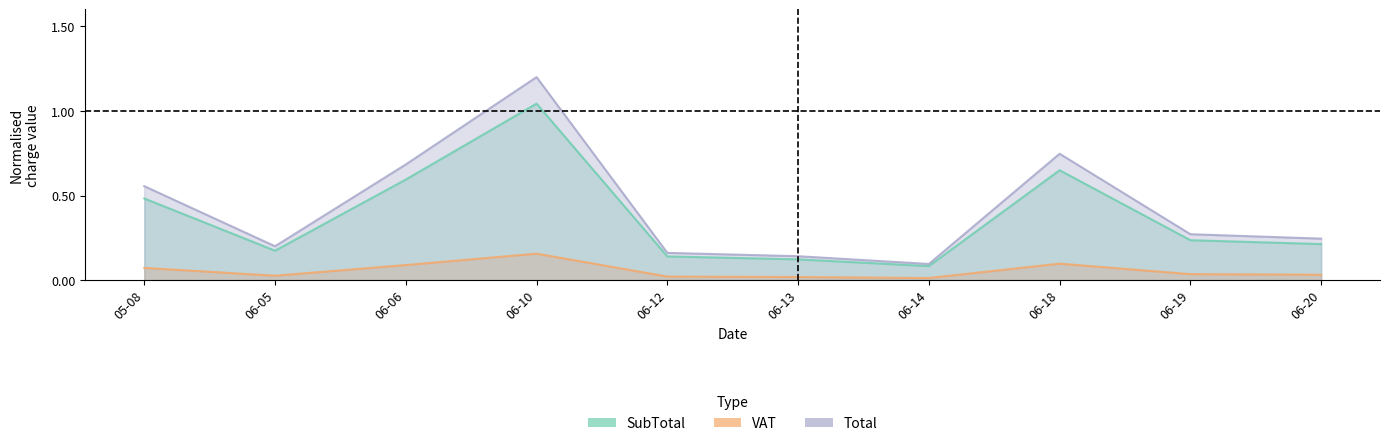

True or false: SubTotal has more than 0 interior local peaks.

True